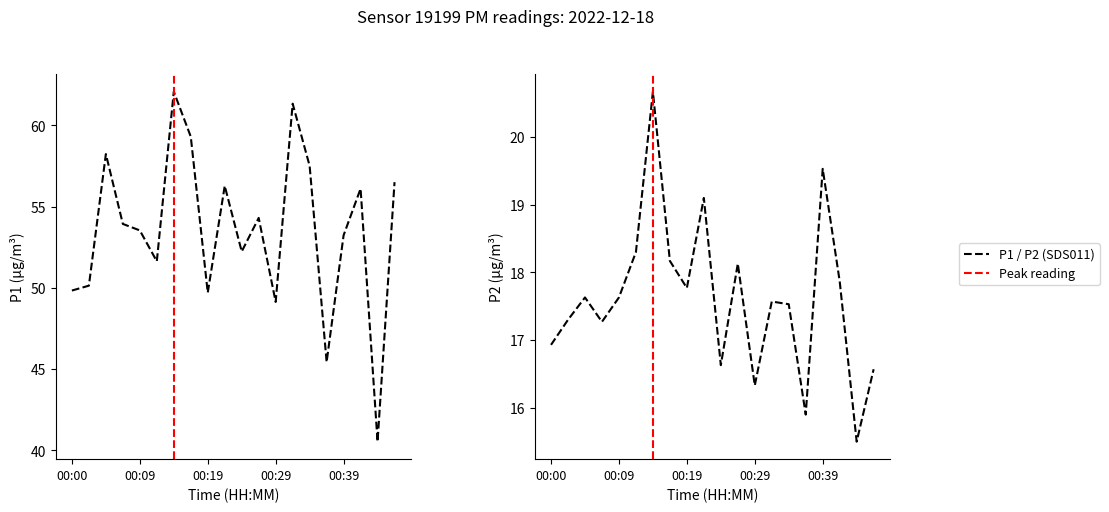

Rank the categories by P1 value from highest to lowest.

00:14, 00:32, 00:17, 00:05, 00:34, 00:47, 00:22, 00:42, 00:27, 00:07, 00:09, 00:39, 00:24, 00:12, 00:02, 00:00, 00:19, 00:29, 00:36, 00:44